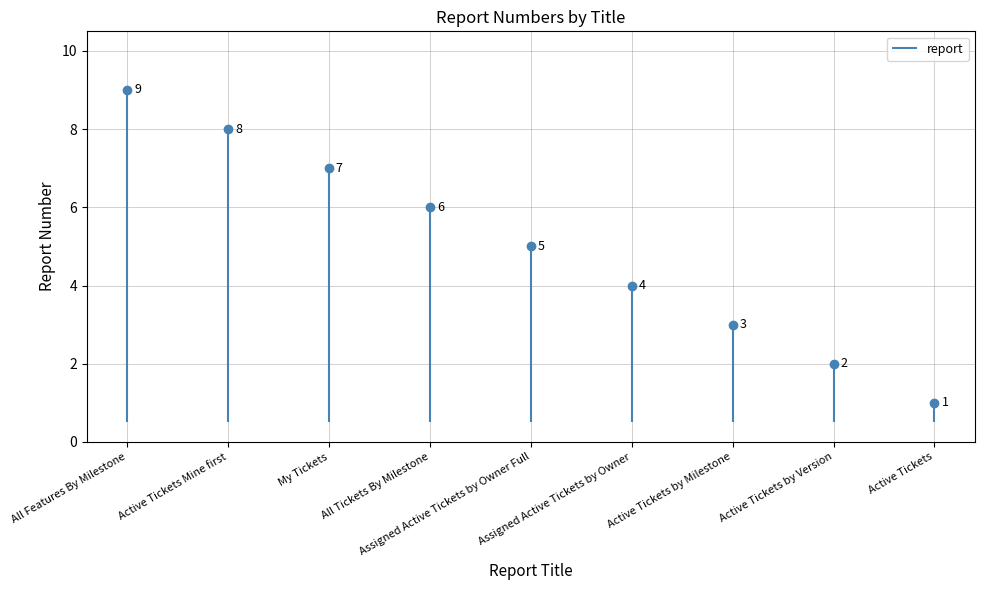

How many lines are shown in the chart?

1